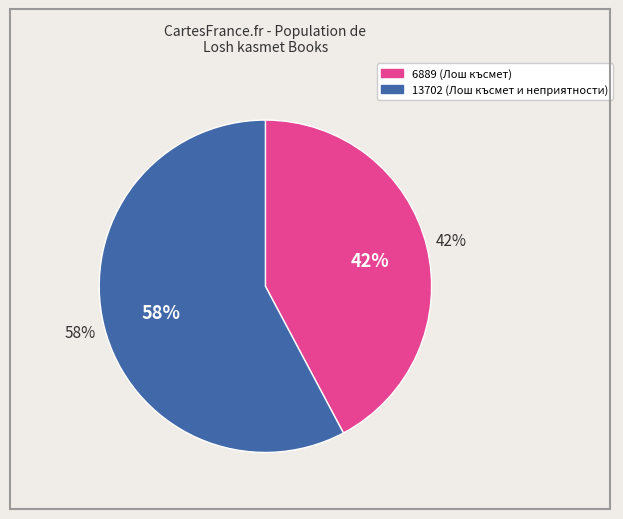

How much of the chart is everything except 6889?

57.8%